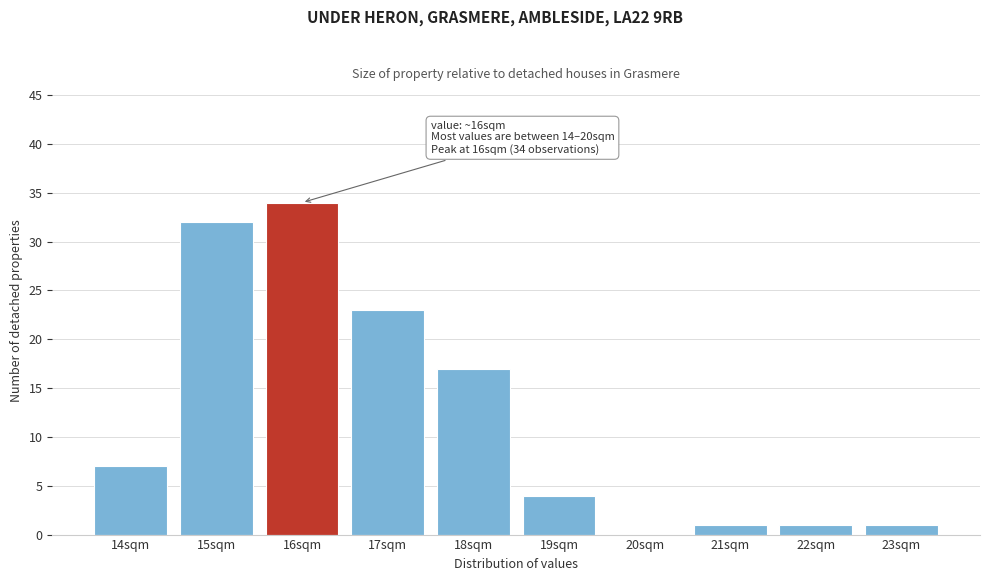

Reading left to right, list all the values displayed in this chart.

14sqm=7	15sqm=32	16sqm=34	17sqm=23	18sqm=17	19sqm=4	20sqm=0	21sqm=1	22sqm=1	23sqm=1